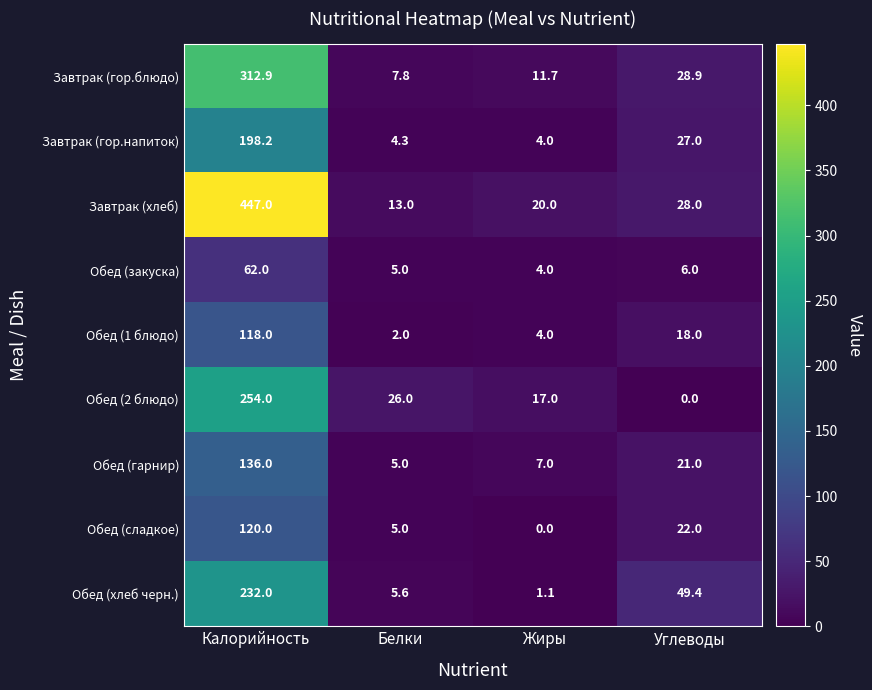

What is the maximum value shown in the chart?

447.0